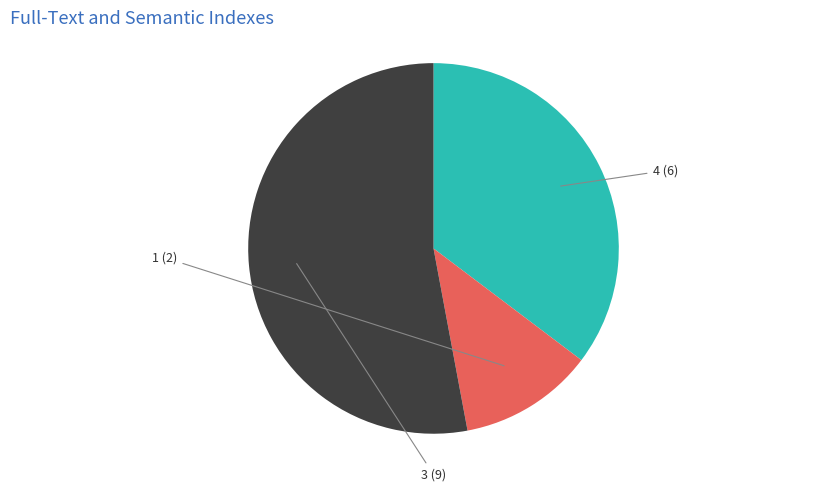

Does any single category account for the majority?

Yes